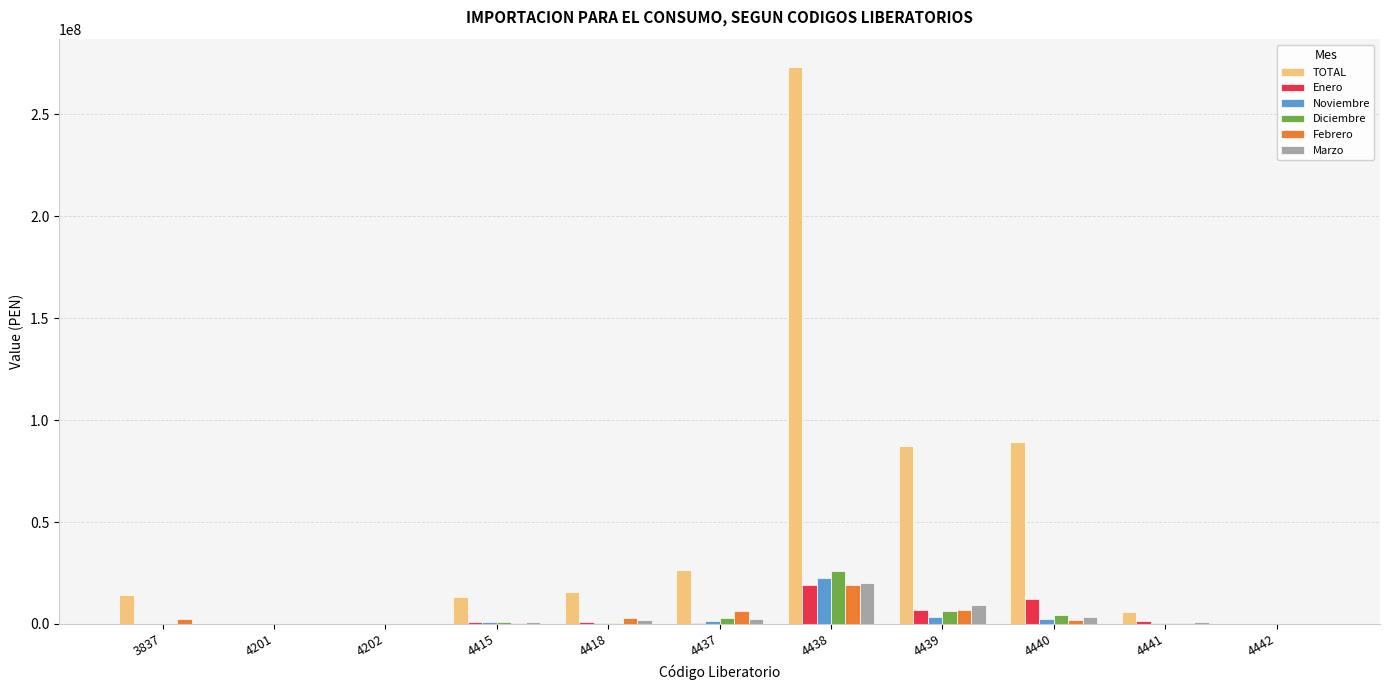

What is the sum of all Enero values?

42140964.5